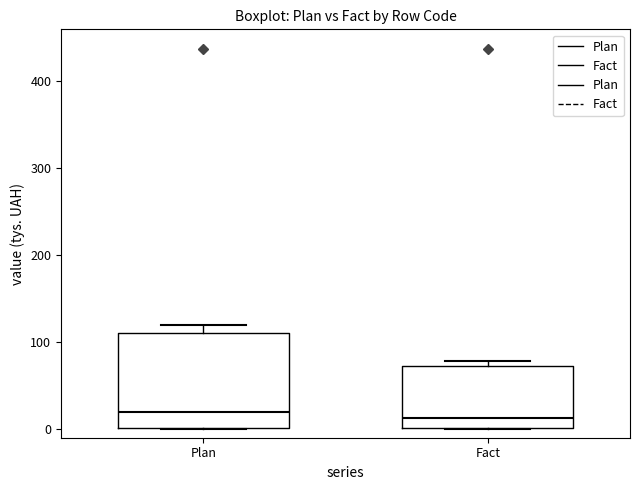

Reading left to right, transcribe this box plot: for each box, give where its median line is, the range the box spans, and where its two whiskers end, as read against the y-axis. The values are not printed on the chart, so give them approximately, as read against the axis.

Plan: median 20, box 0 to 110, whiskers 0 to 120
Fact: median 10, box 0 to 70, whiskers 0 to 80